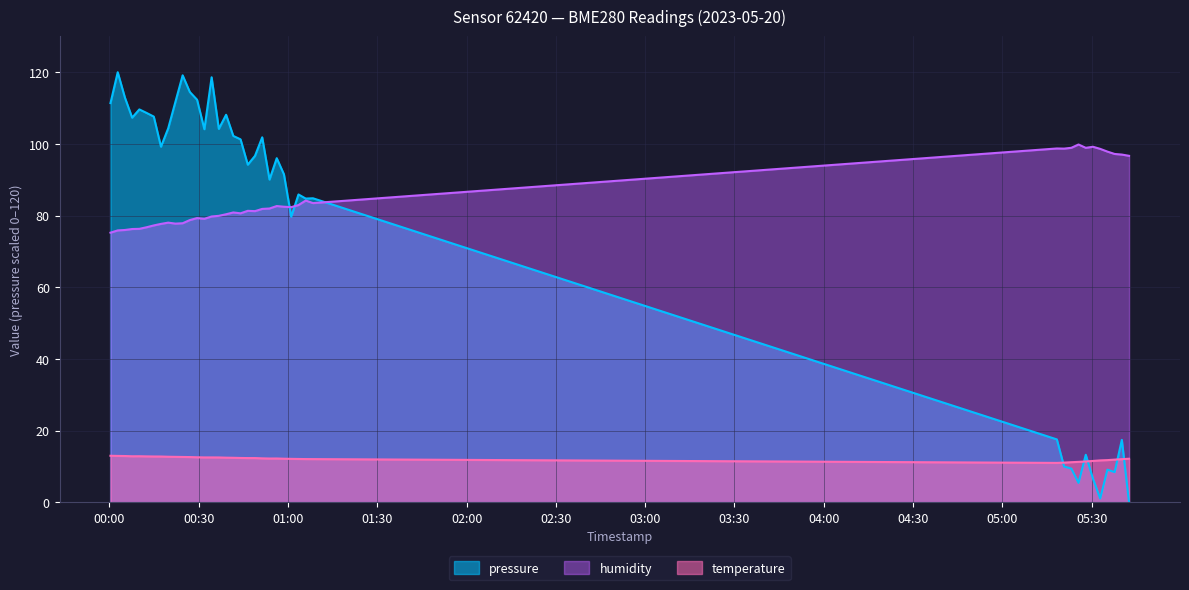

List the series in order of their peak value, lowest first.

temperature, humidity, pressure